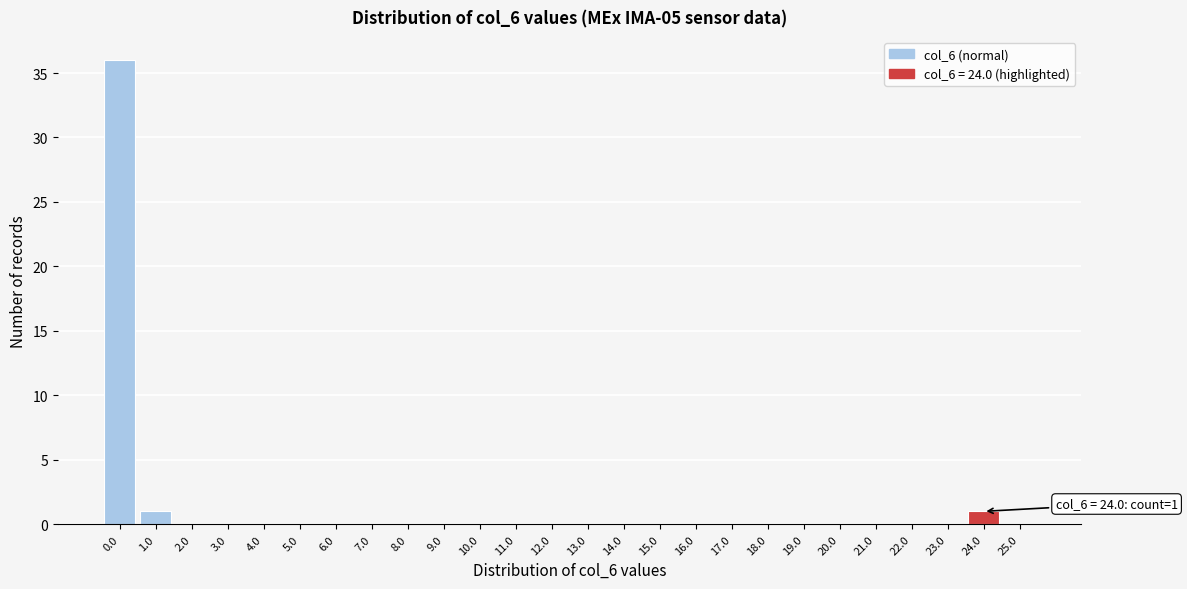

Reading right to left, list all the values displayed in this chart.

25.0=0	24.0=1	23.0=0	22.0=0	21.0=0	20.0=0	19.0=0	18.0=0	17.0=0	16.0=0	15.0=0	14.0=0	13.0=0	12.0=0	11.0=0	10.0=0	9.0=0	8.0=0	7.0=0	6.0=0	5.0=0	4.0=0	3.0=0	2.0=0	1.0=1	0.0=36